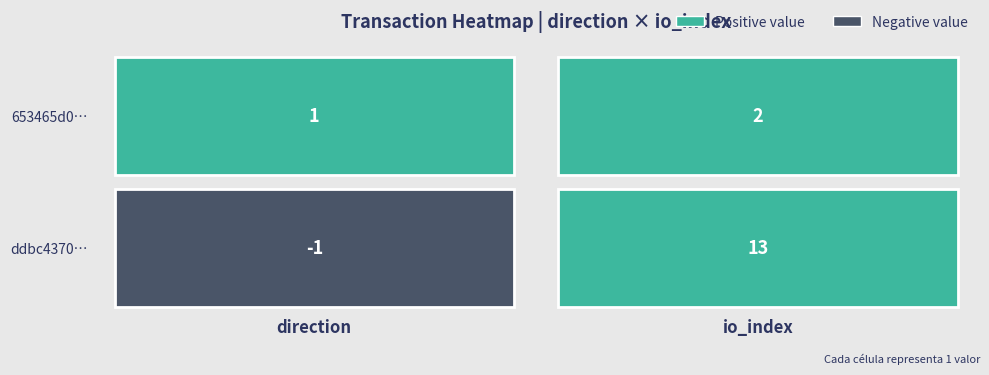

How many 653465d0345f9cfa8e0467fdb9adea9ffe4f2a0 values are between 1 and 2?

2